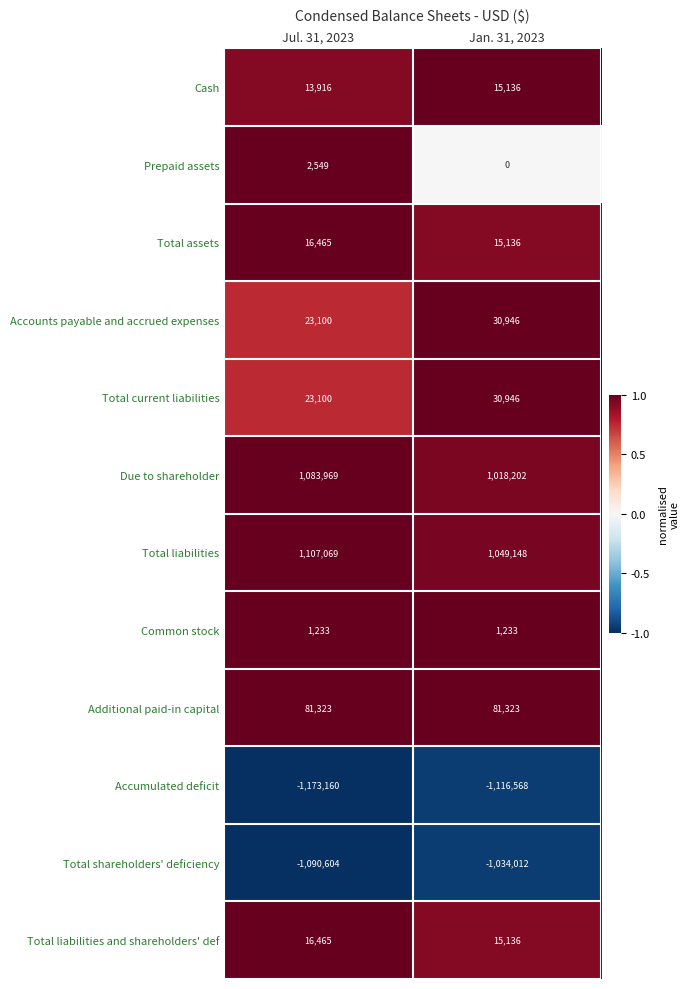

What is the smallest value displayed?

-1173160